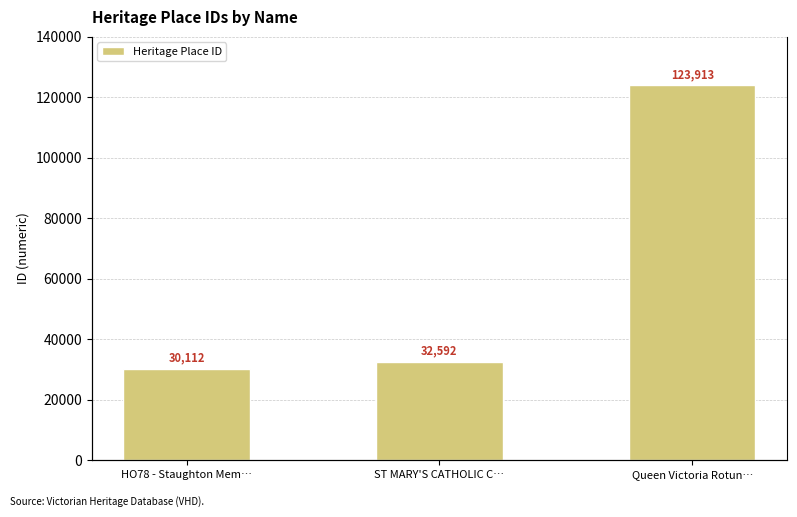

Read the value at HO78 - Staughton Mem….

30112